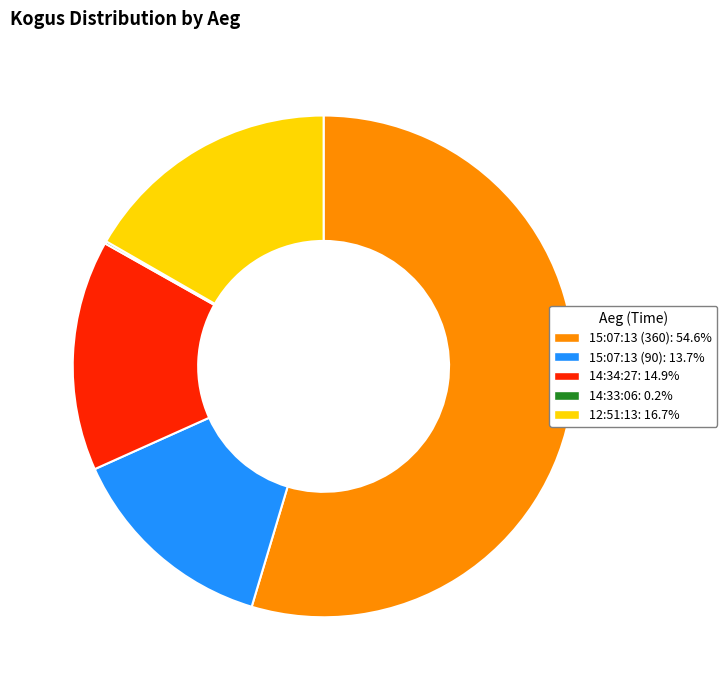

The 12:51:13 slice represents 28% of the pie. True or false?

False